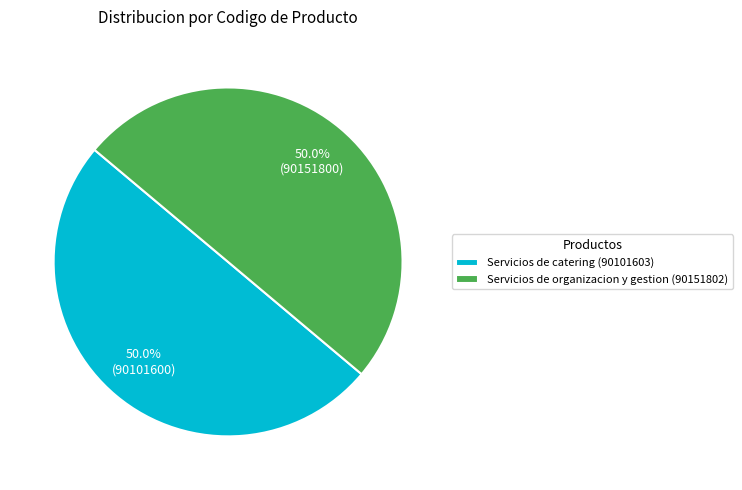

Is it true that Servicios de organizacion y gestion (90151802) is 63% of the pie?

False